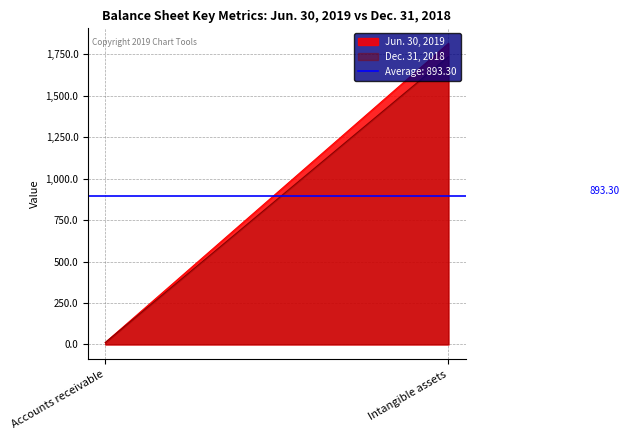

What is the sum of all Jun. 30, 2019 values?

1826.6